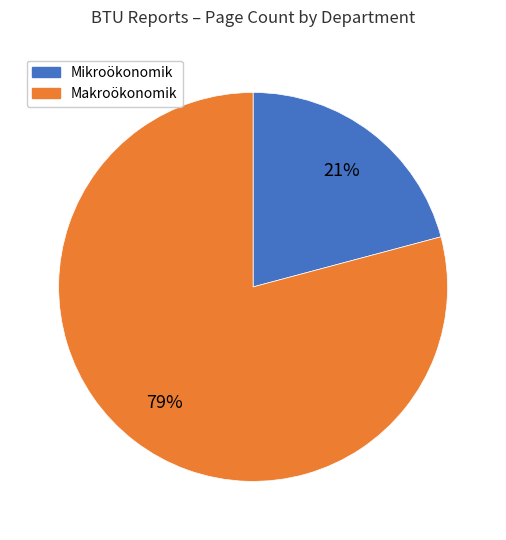

Is there a majority slice in this chart?

Yes